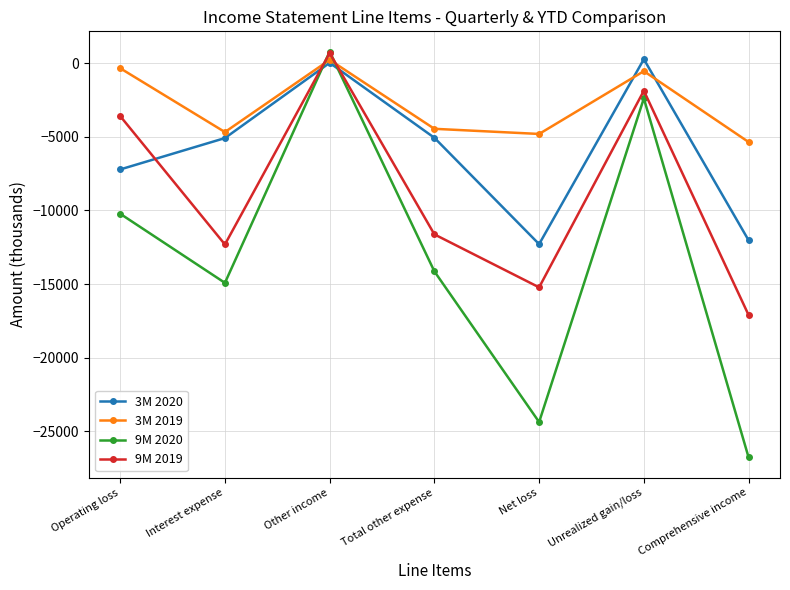

What is the highest value of the 3M 2020 series?

264